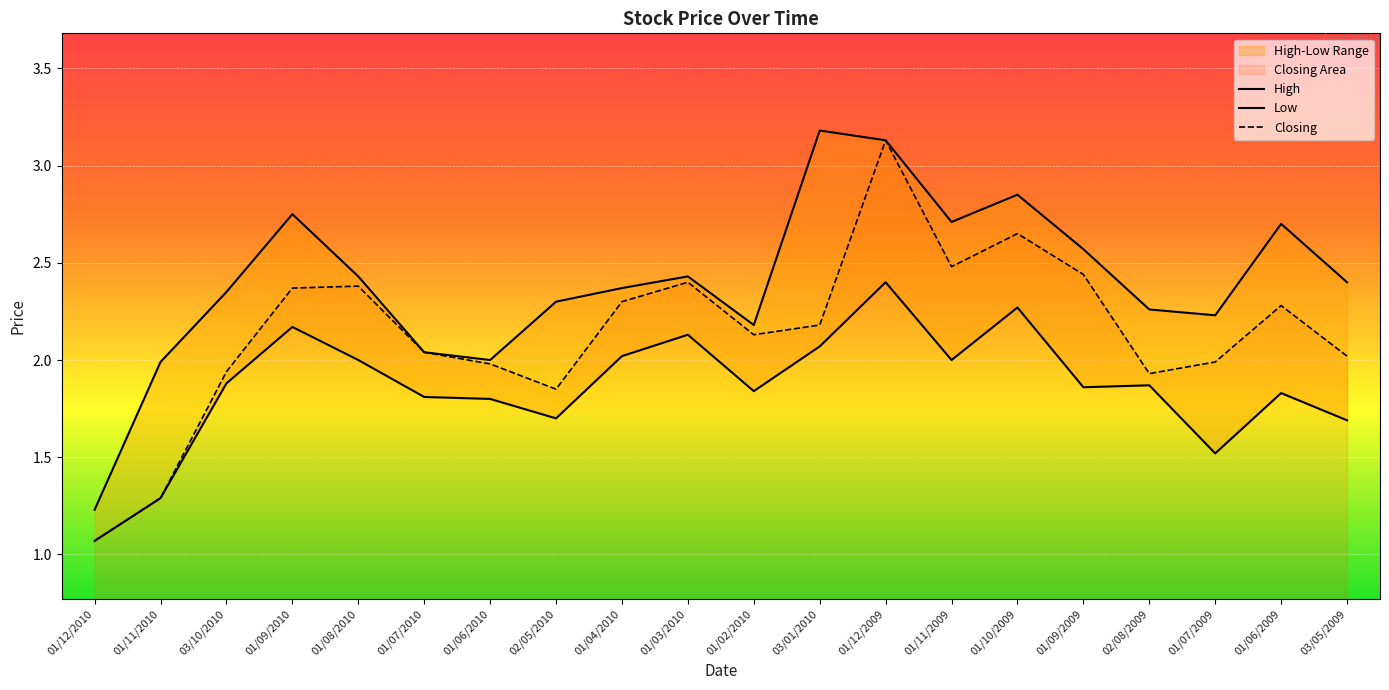

The High series shows 4.5 at 01/12/2009. True or false?

False